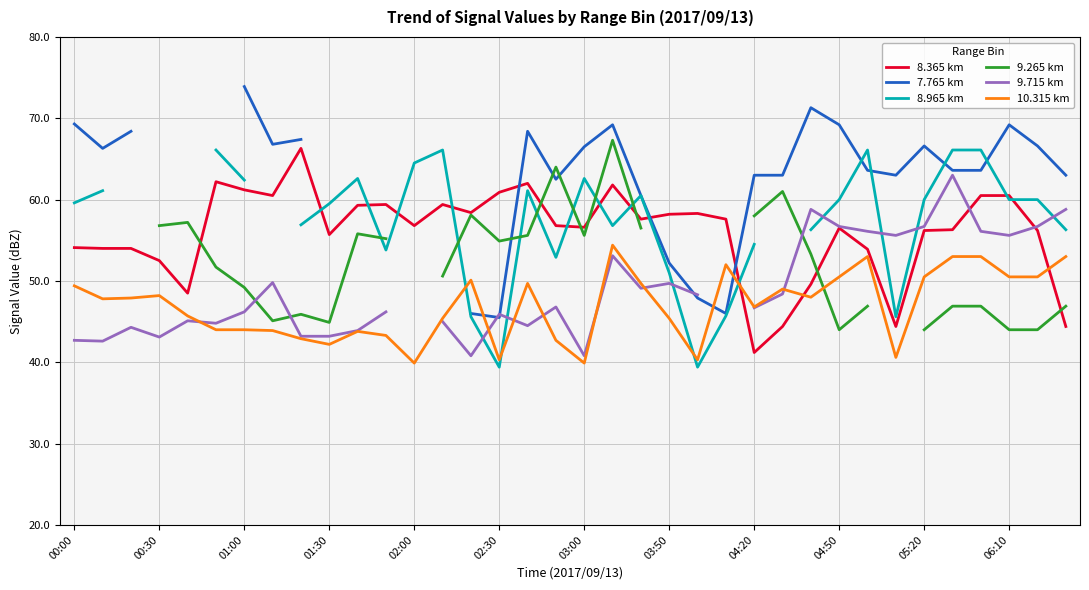

After their last crossing, which series has the higher values: 8.365 km or 10.315 km?

10.315 km